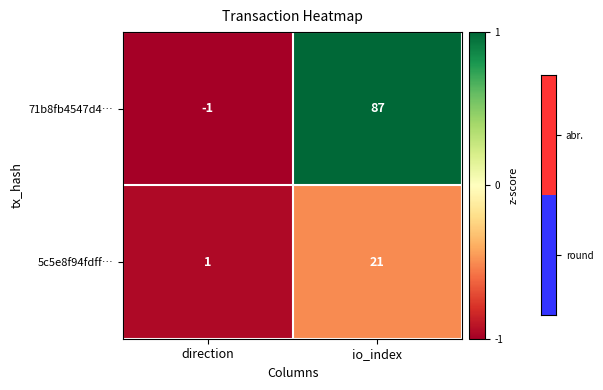

What is the difference between the 71b8fb4547d4… values at io_index and direction?

88